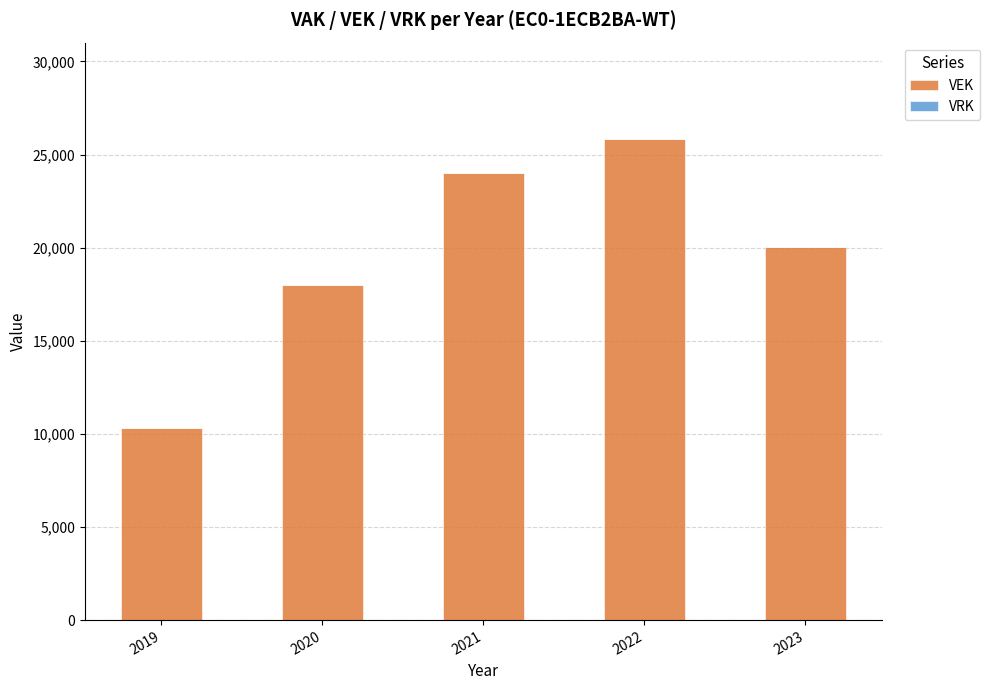

What is the minimum value shown in the chart?

10289